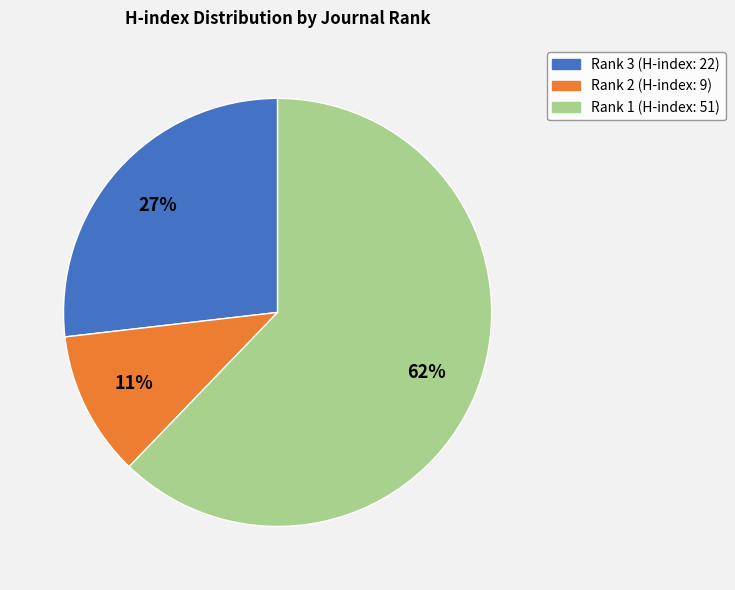

What percentage is the Rank 2 (H-index: 9) slice, to the nearest percent?

11%